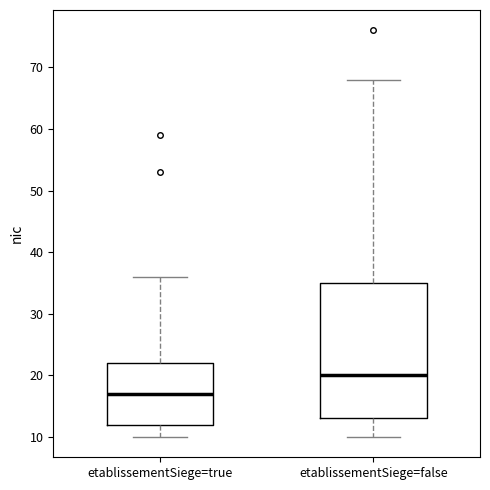

Reading left to right, read every box against the y-axis: the position of its median line, the range the box covers, and the ends of its whiskers. The values are not printed on the chart, so give them approximately, as read against the axis.

etablissementSiege=true: median 17, box 12 to 22, whiskers 10 to 36
etablissementSiege=false: median 20, box 13 to 35, whiskers 10 to 68